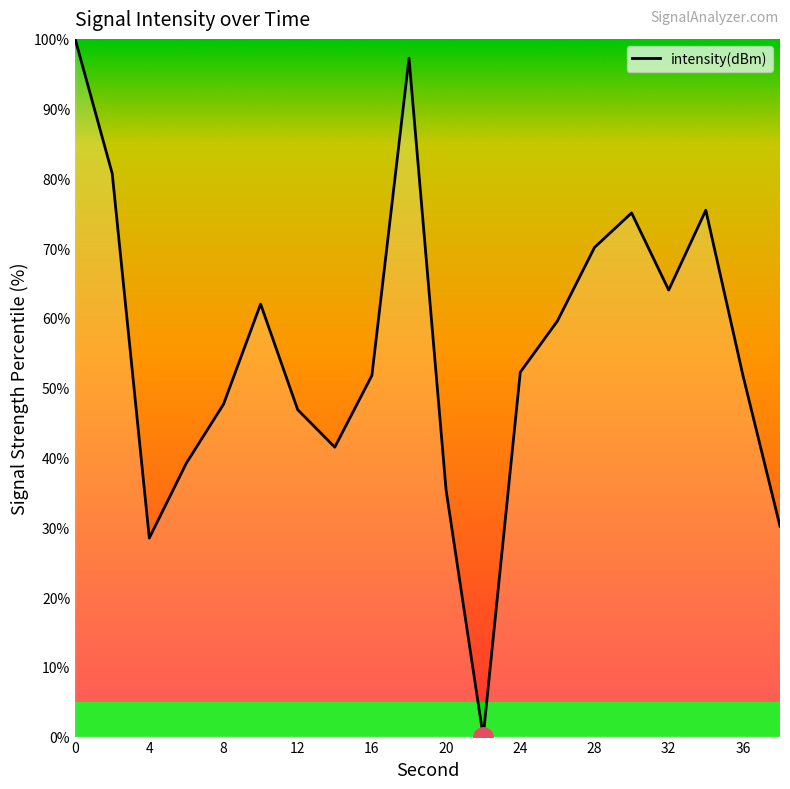

What is the maximum value shown in the chart?

100.0